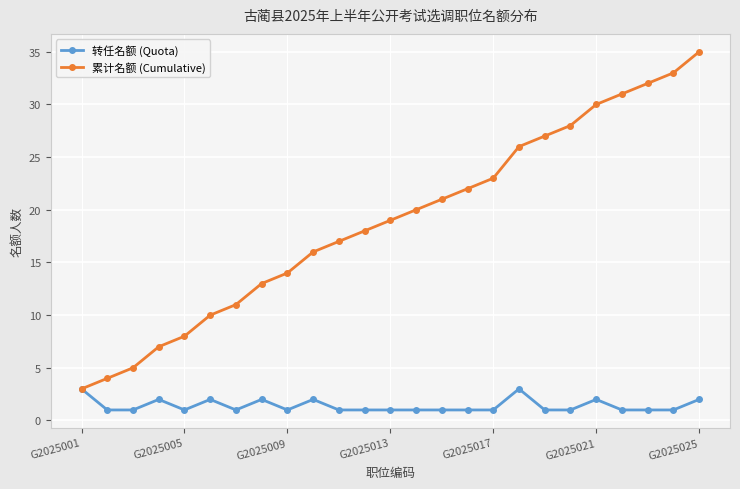

Which series has the largest range (max minus min)?

累计名额 (Cumulative)